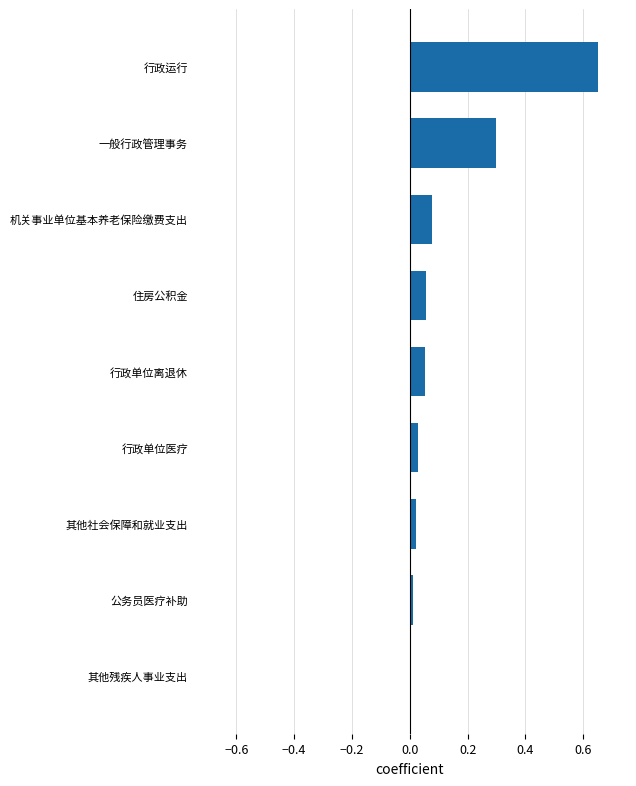

What is the difference between the second highest and minimum values?

0.3